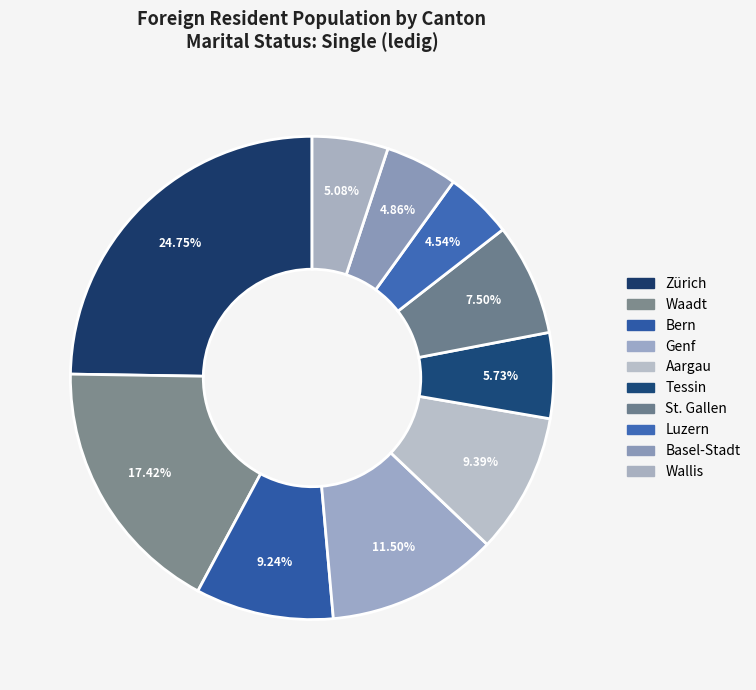

Does Aargau account for over 50% of the chart?

No